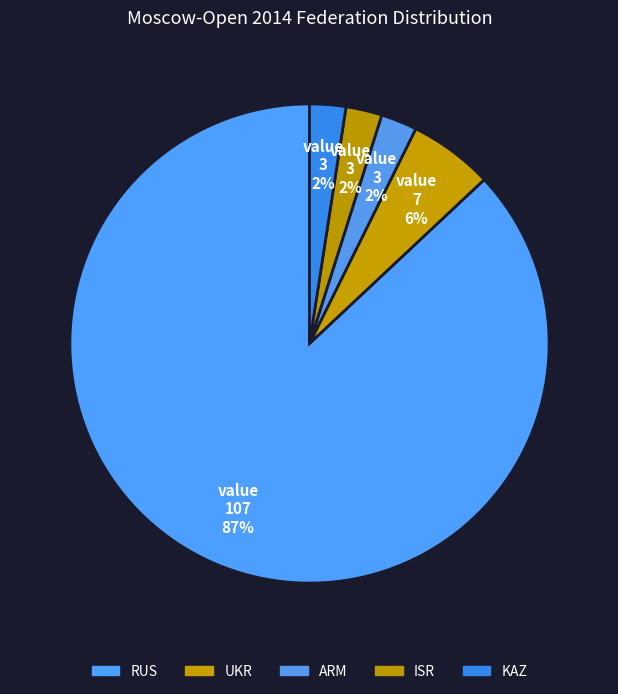

Which category has the smallest portion of the pie?

ARM